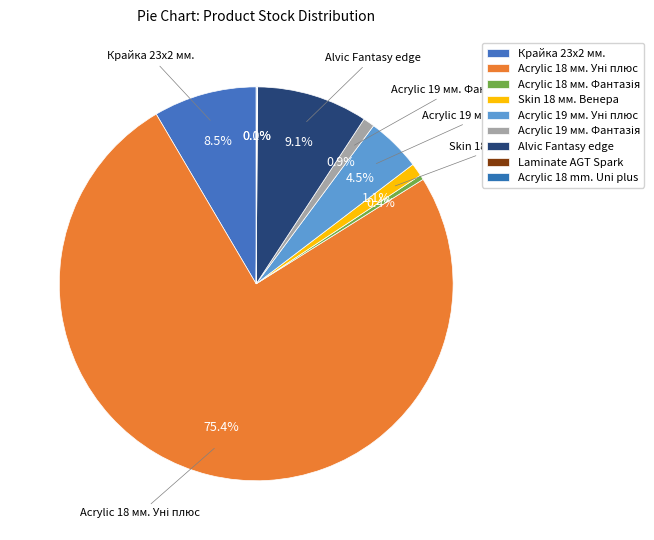

Which slice is the smallest?

Laminate AGT Spark